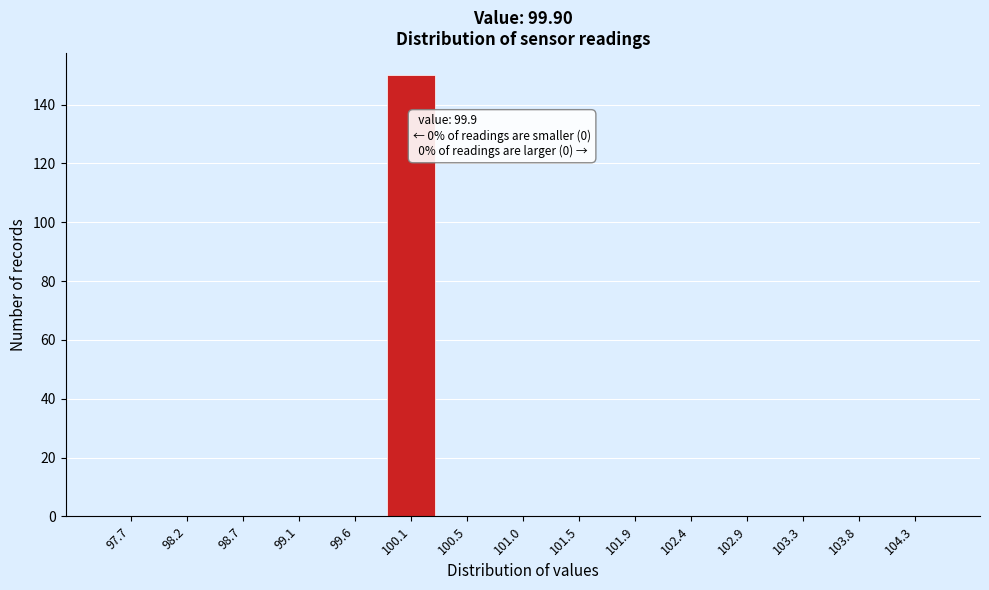

Reading left to right, what are all the values shown in this chart?

97.7=0	98.2=0	98.7=0	99.1=0	99.6=0	100.1=150	100.5=0	101.0=0	101.5=0	101.9=0	102.4=0	102.9=0	103.3=0	103.8=0	104.3=0